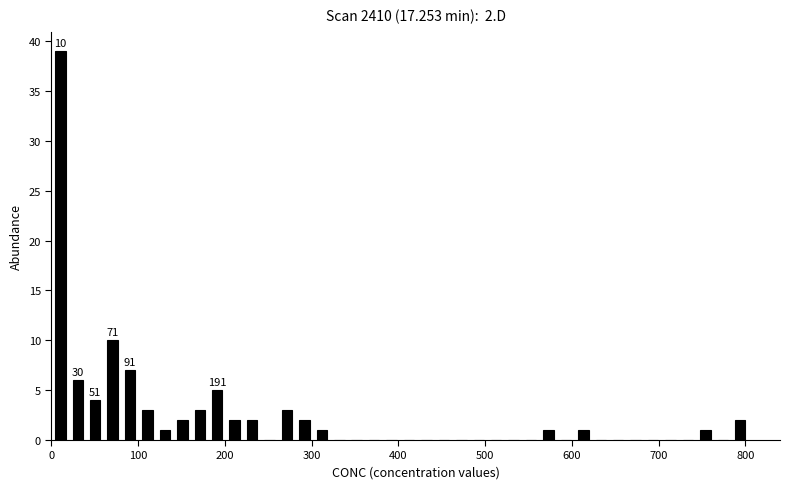

Around what value on the x-axis is the tallest bar? Give the approximate position of its centre, as read against the axis.

10